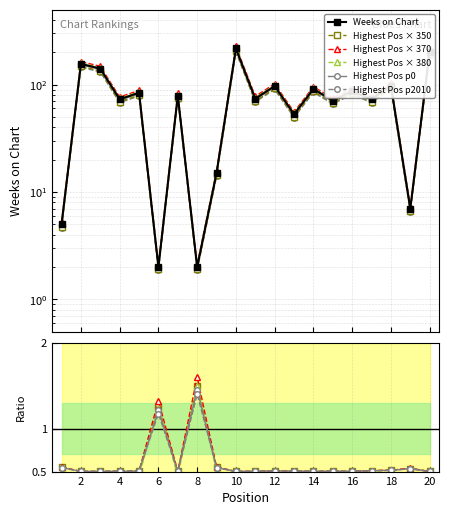

Does the chart display data point markers on the line(s)?

Yes